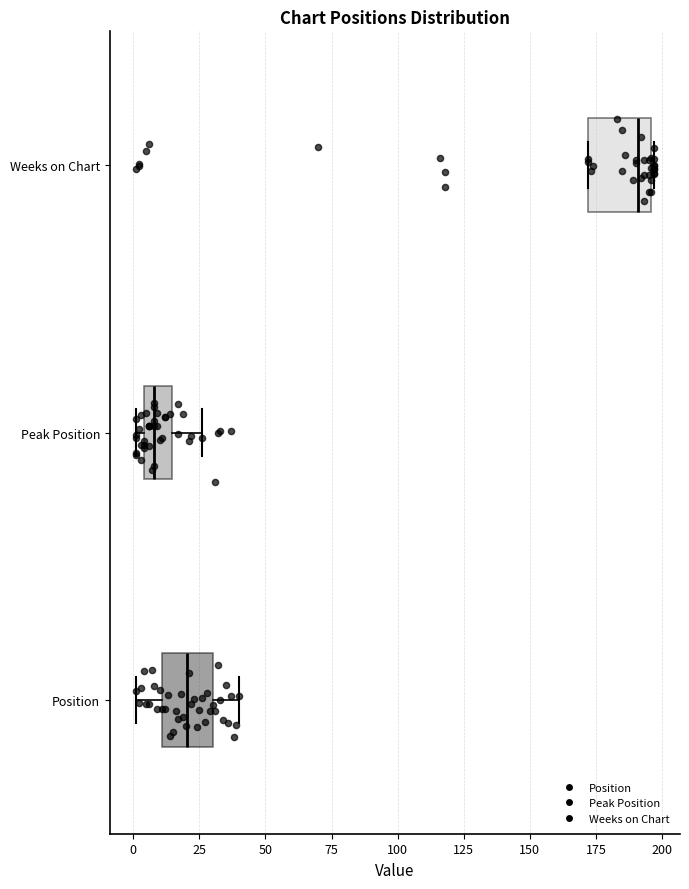

Reading bottom to top, read every box against the x-axis: the position of its median line, the range the box covers, and the ends of its whiskers. The values are not printed on the chart, so give them approximately, as read against the axis.

Position: median 20, box 10 to 30, whiskers 0 to 40
Peak Position: median 10, box 5 to 15, whiskers 0 to 25
Weeks on Chart: median 190, box 170 to 195, whiskers 170 to 195